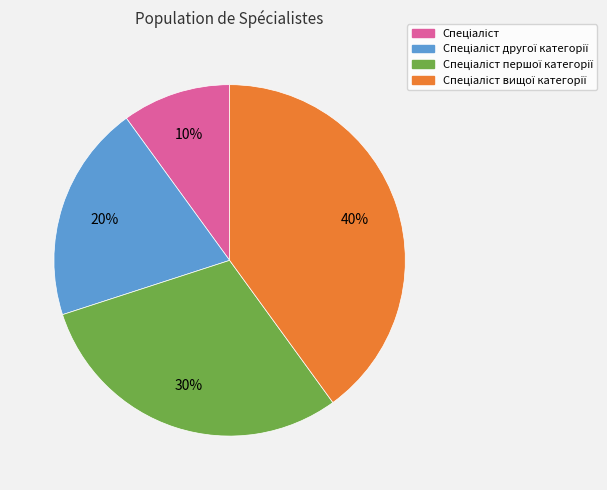

Is there any slice that represents more than half of the pie?

No